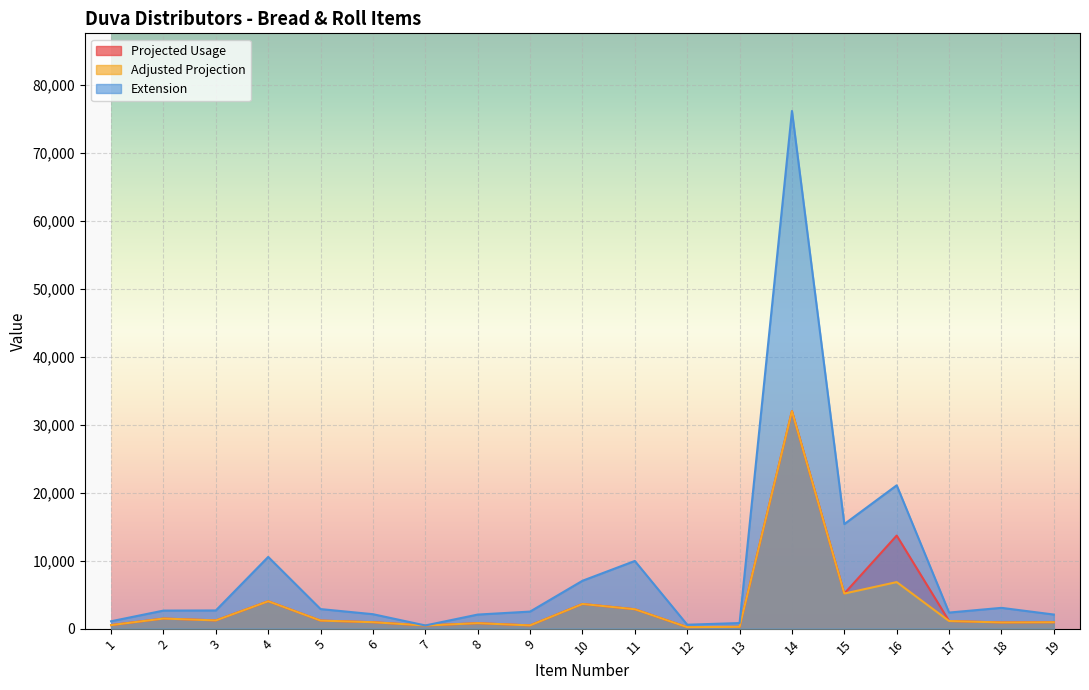

Which series has the largest total across all categories?

Extension